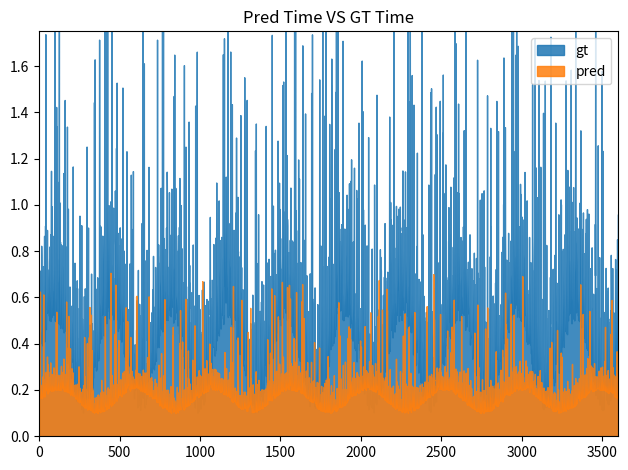

Which series has the largest total across all categories?

gt